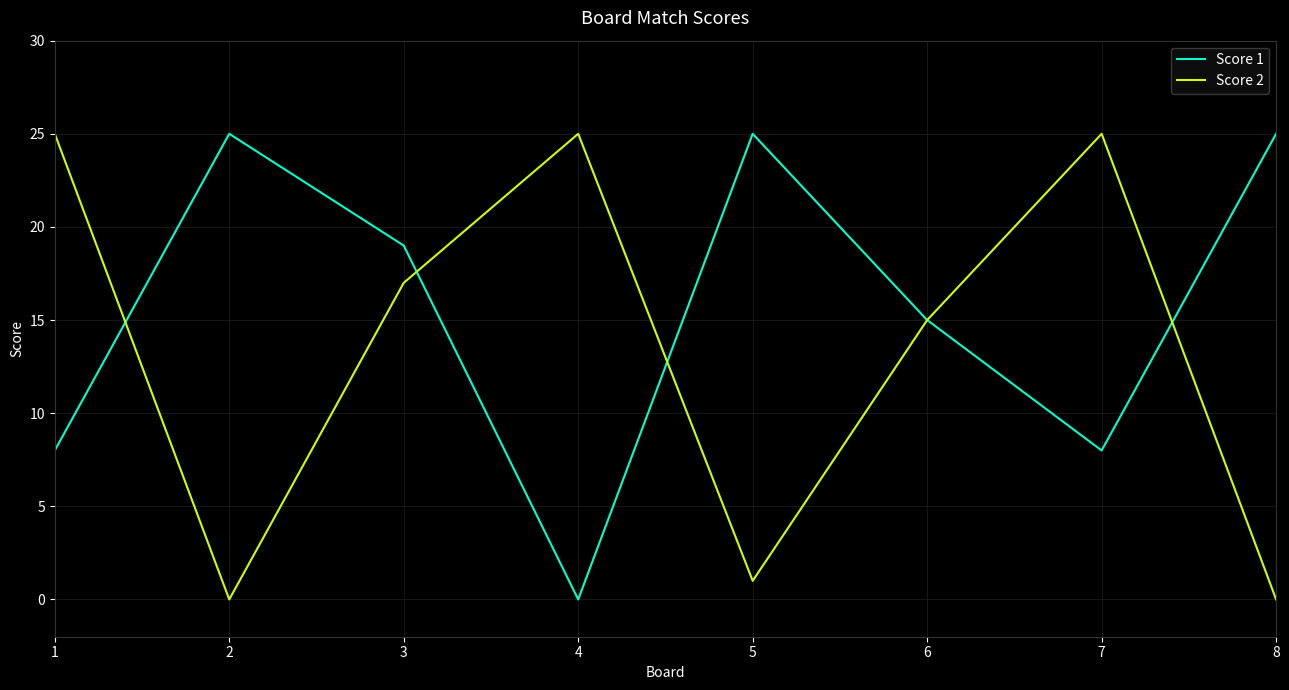

The value of Score 2 at 1 is -17. True or false?

False